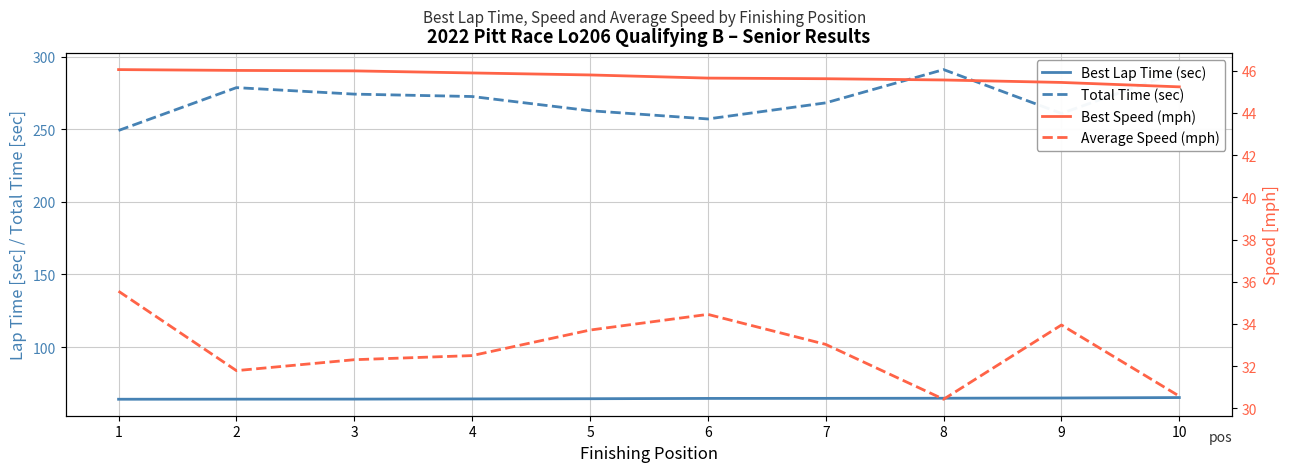

True or false: Best Speed (mph) has a value of 45.9 at 4.

True